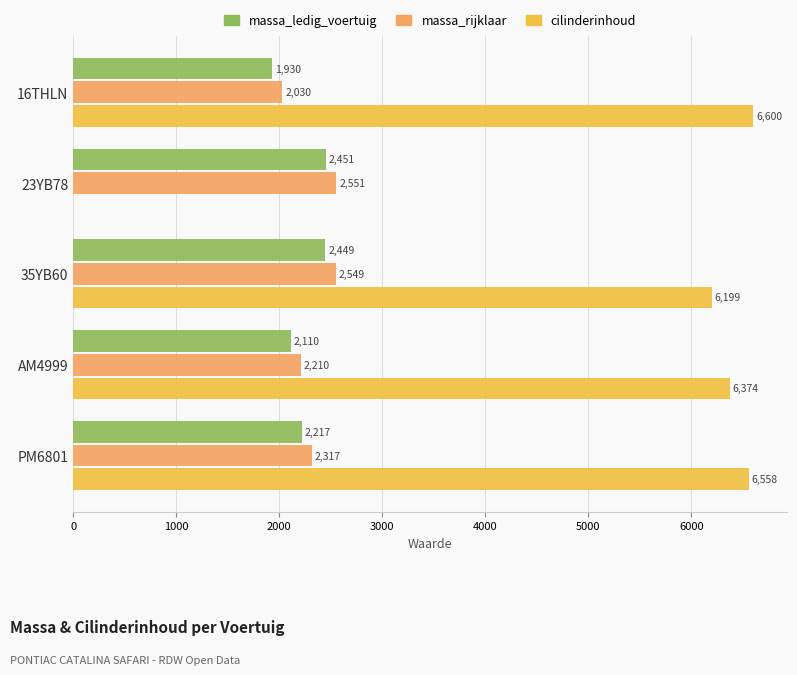

Which series has the largest total across all categories?

cilinderinhoud